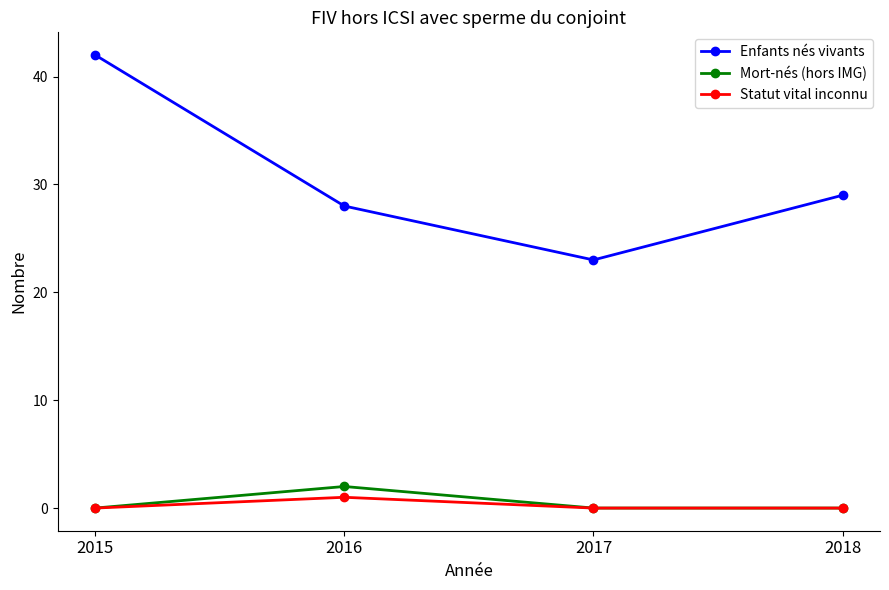

True or false: Enfants nés vivants and Statut vital inconnu intersect in this chart.

False